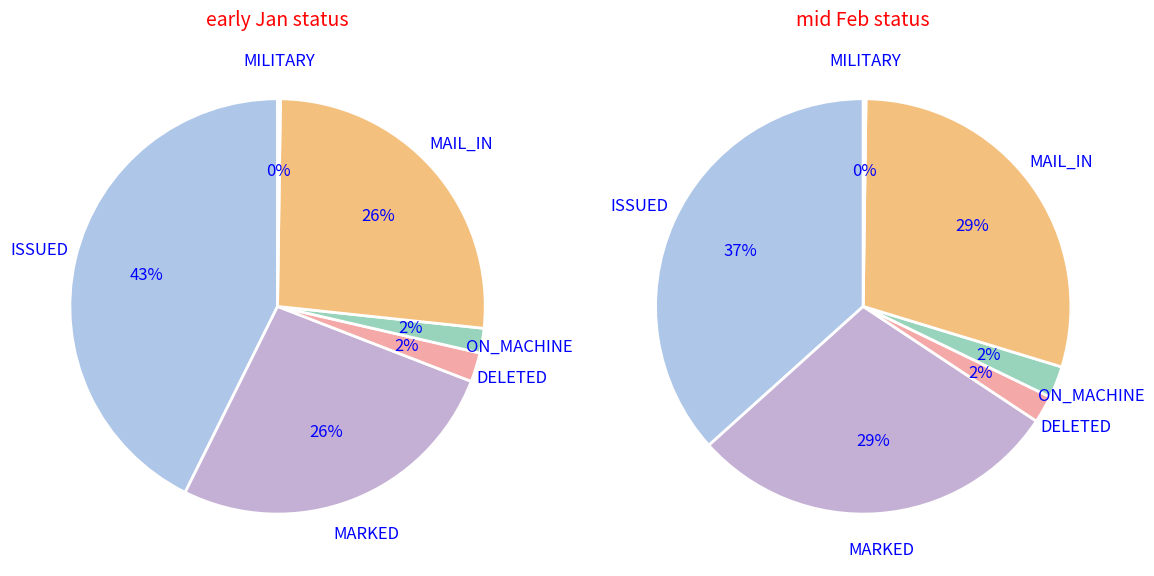

Does any single category account for the majority?

No